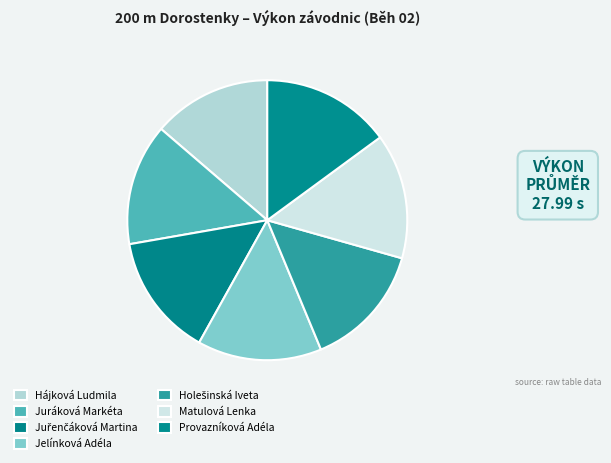

Which has a higher value, Hájková Ludmila or Provazníková Adéla?

Provazníková Adéla